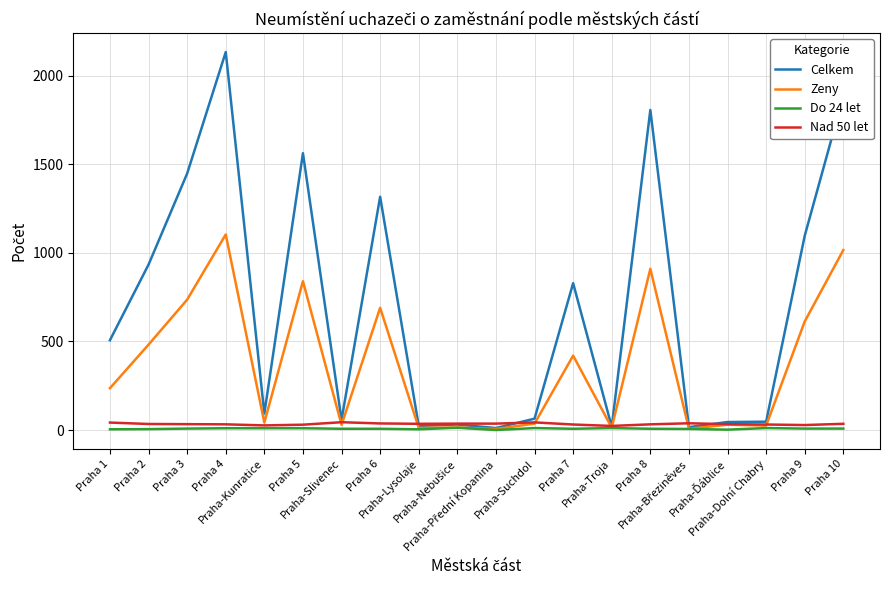

Is this an area chart (filled region under the line)?

No